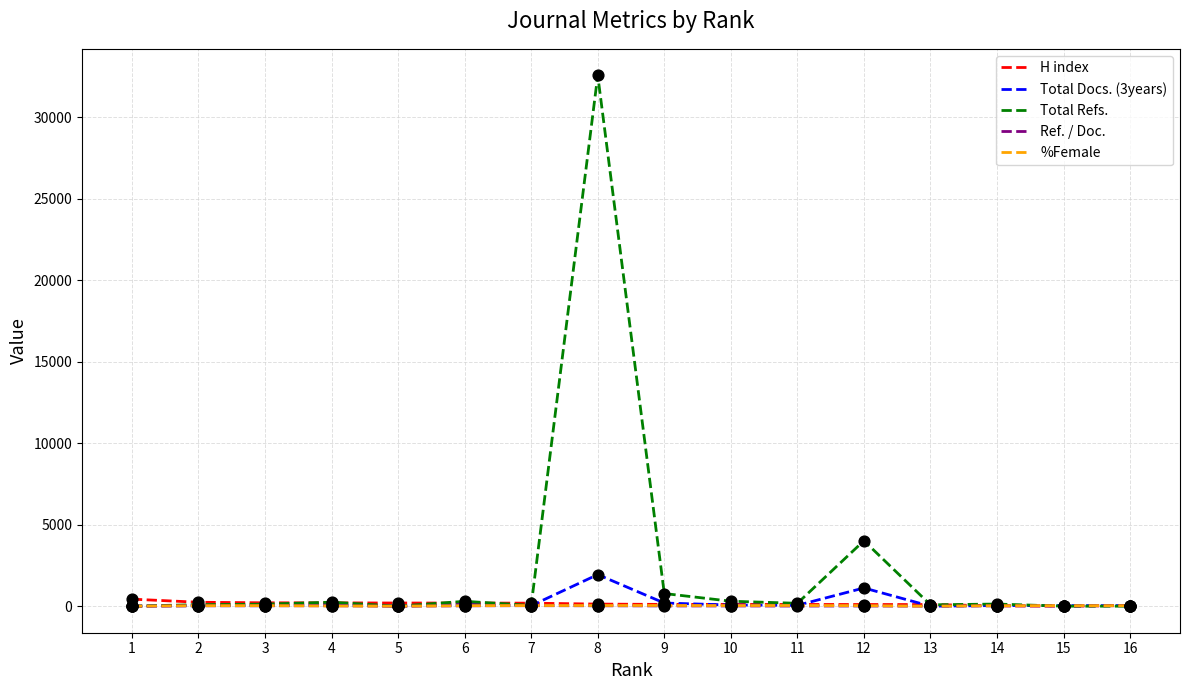

Which series has the widest spread of values?

Total Refs.